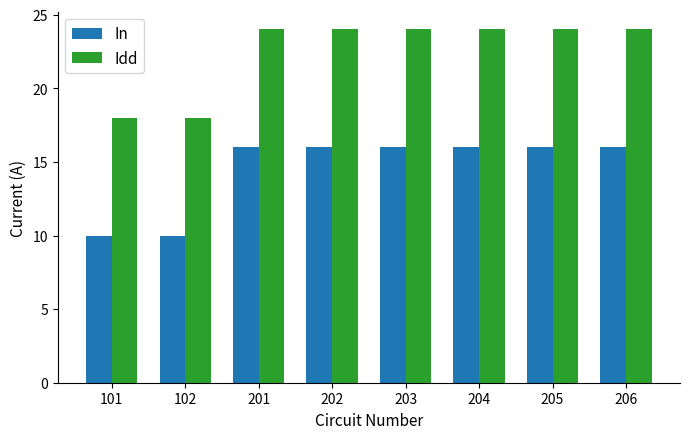

The In series shows 22 at 205. True or false?

False